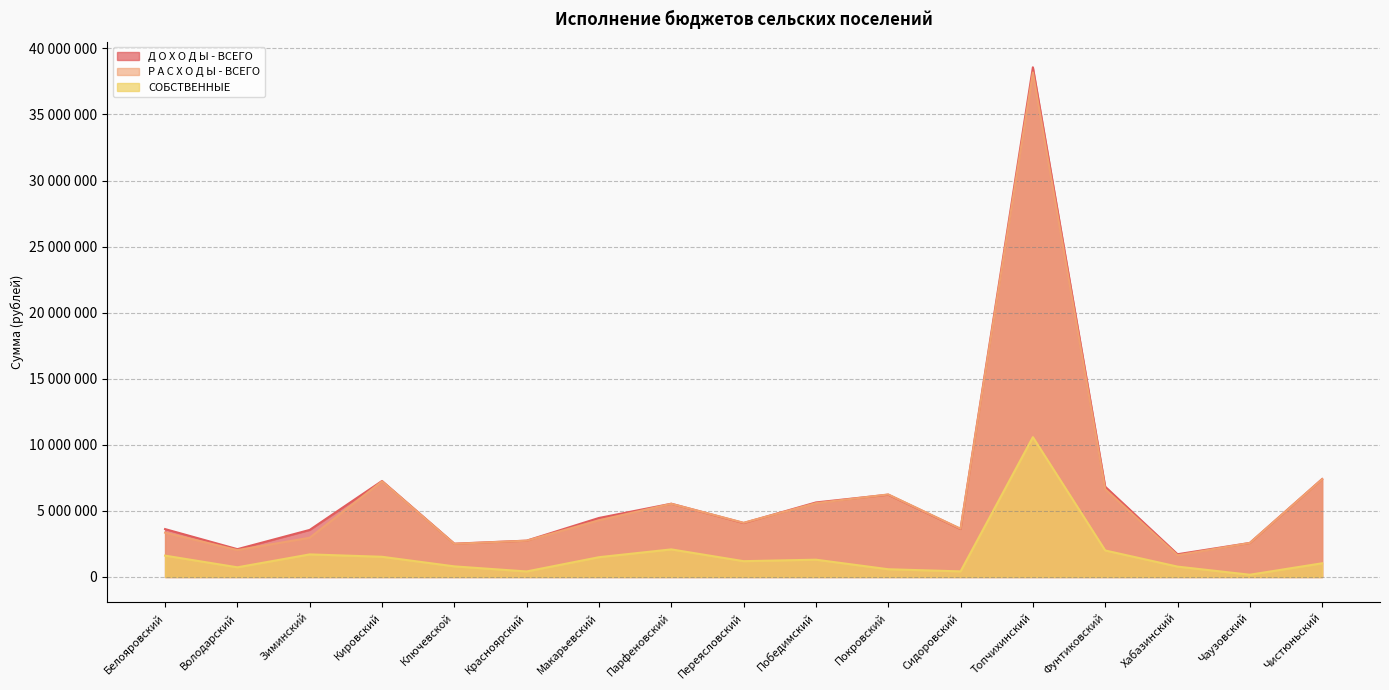

Count the number of data series in this chart.

3